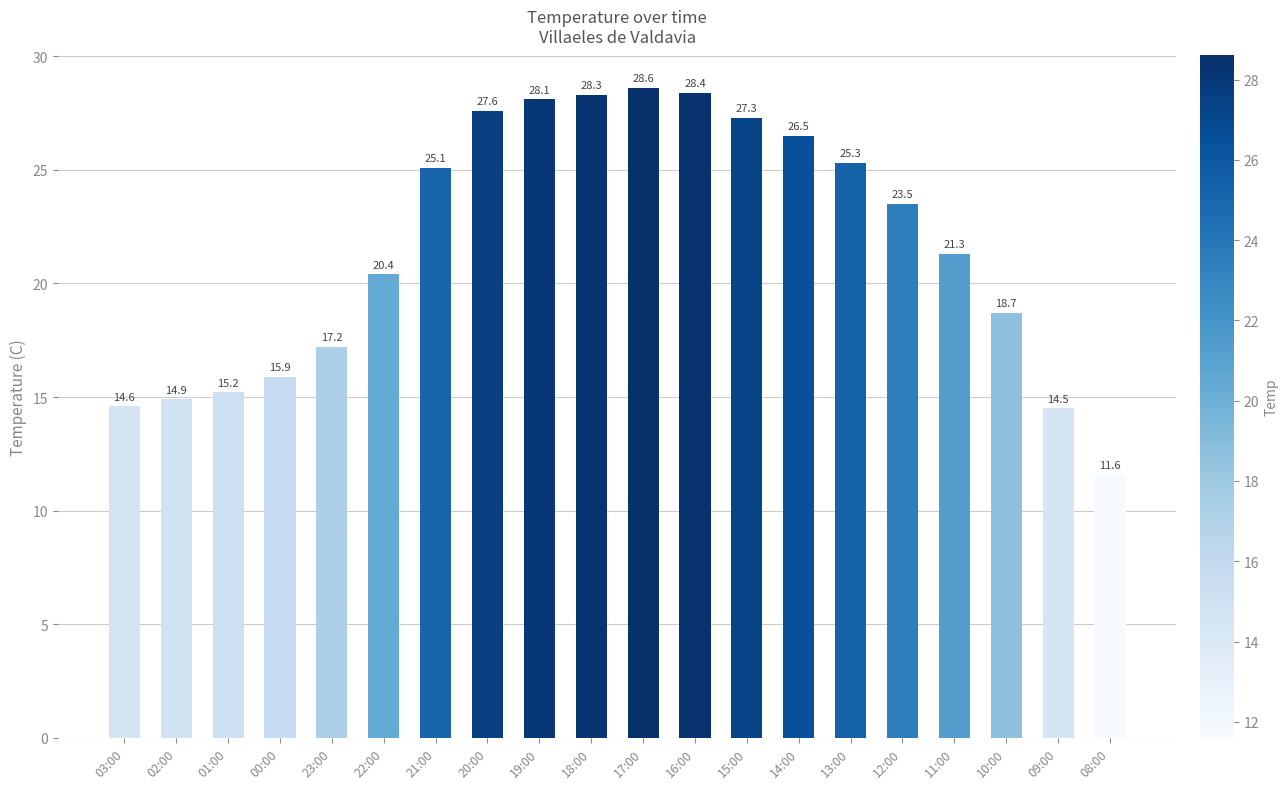

What position from the left is 23:00?

5